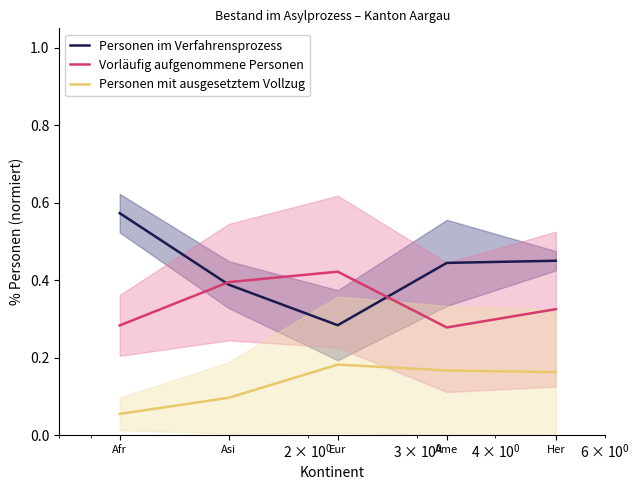

Which has a higher value, Eur or Ame?

Ame